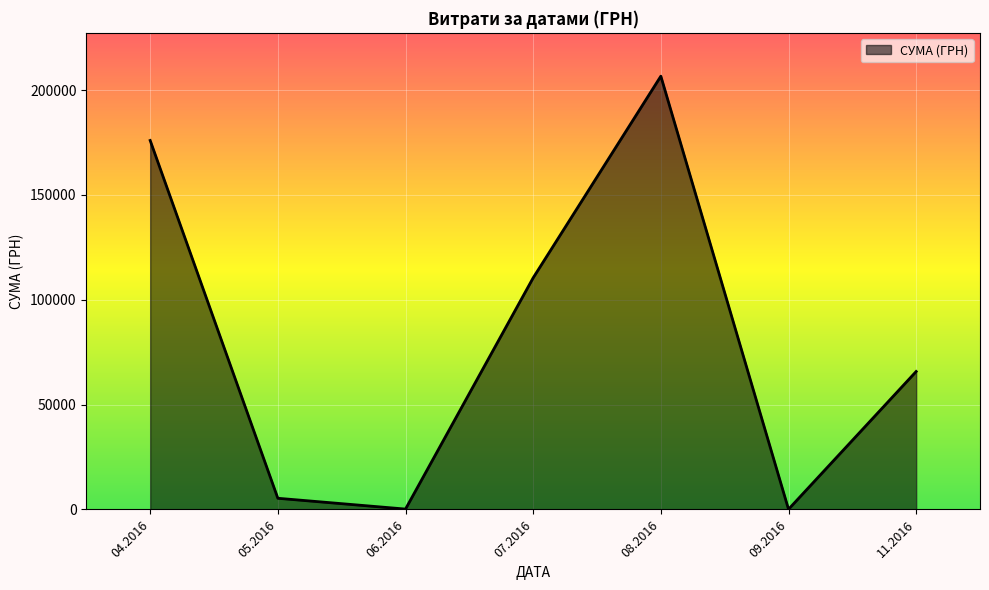

Is it true that the value at 04.2016 is 70006.8?

False